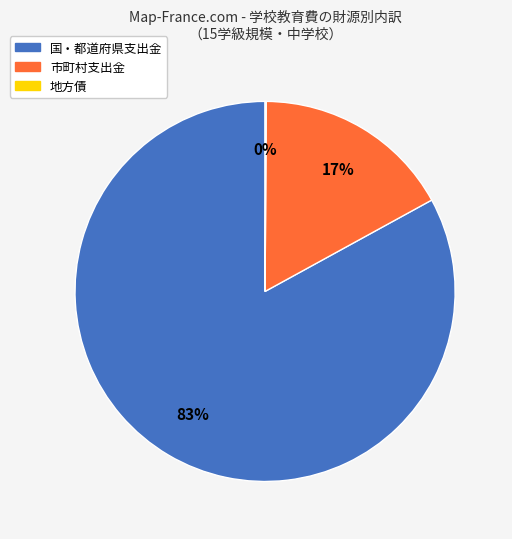

Which category accounts for the majority?

国・都道府県支出金